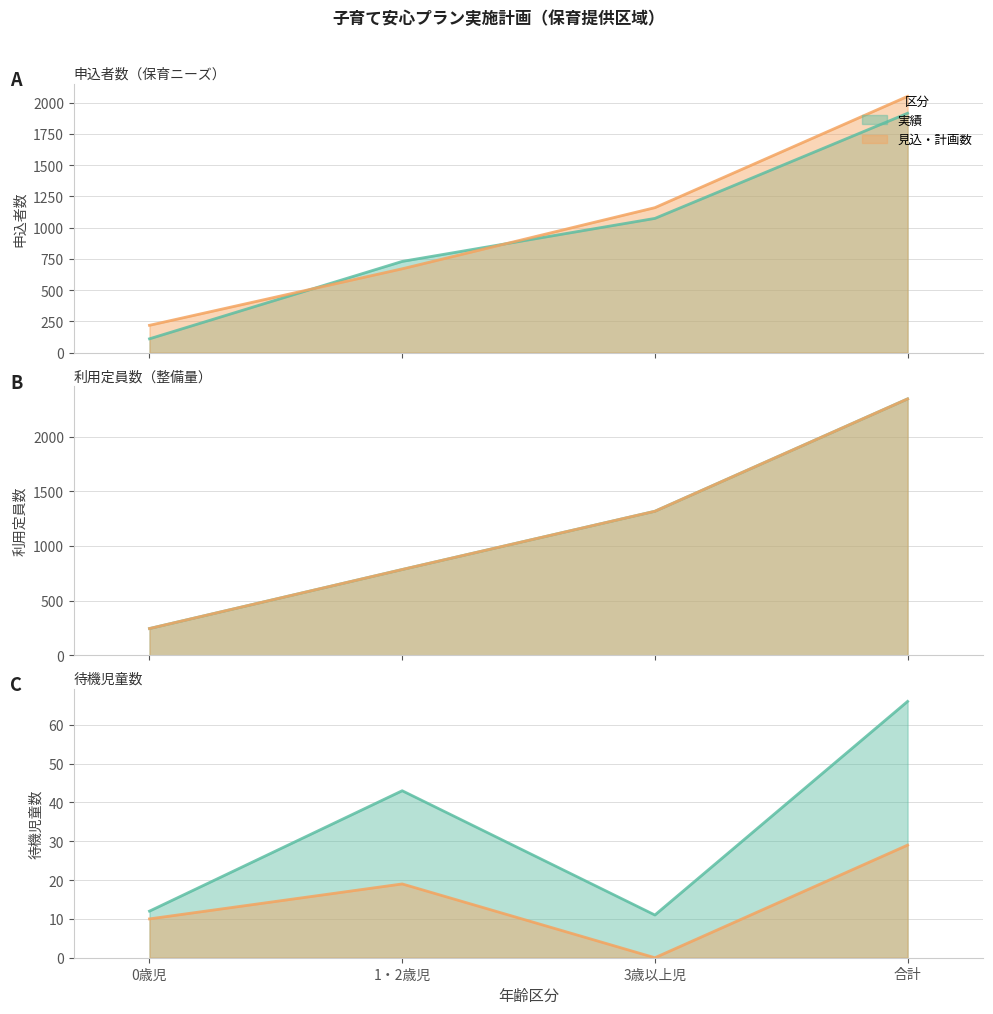

What is the sum of the 申込者数_実績 values at 合計 and 0歳児?

2026